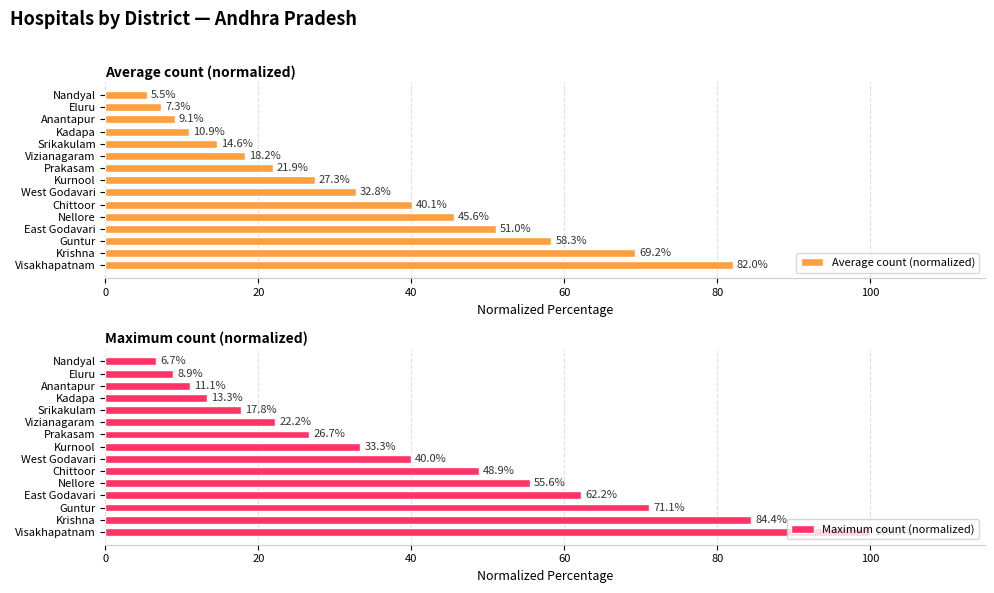

Reading left to right, list all the values displayed in this chart.

Average count (normalized): 82.0	69.2	58.3	51.0	45.6	40.1	32.8	27.3	21.9	18.2	14.6	10.9	9.1	7.3	5.5
Maximum count (normalized): 100.0	84.4	71.1	62.2	55.6	48.9	40.0	33.3	26.7	22.2	17.8	13.3	11.1	8.9	6.7